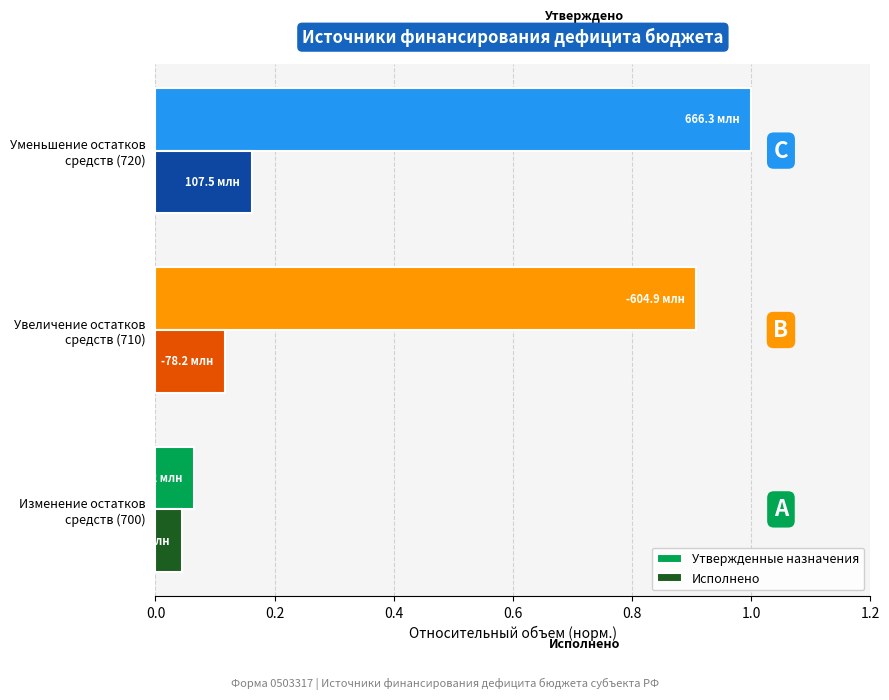

Which series has the largest total across all categories?

Утвержденные назначения